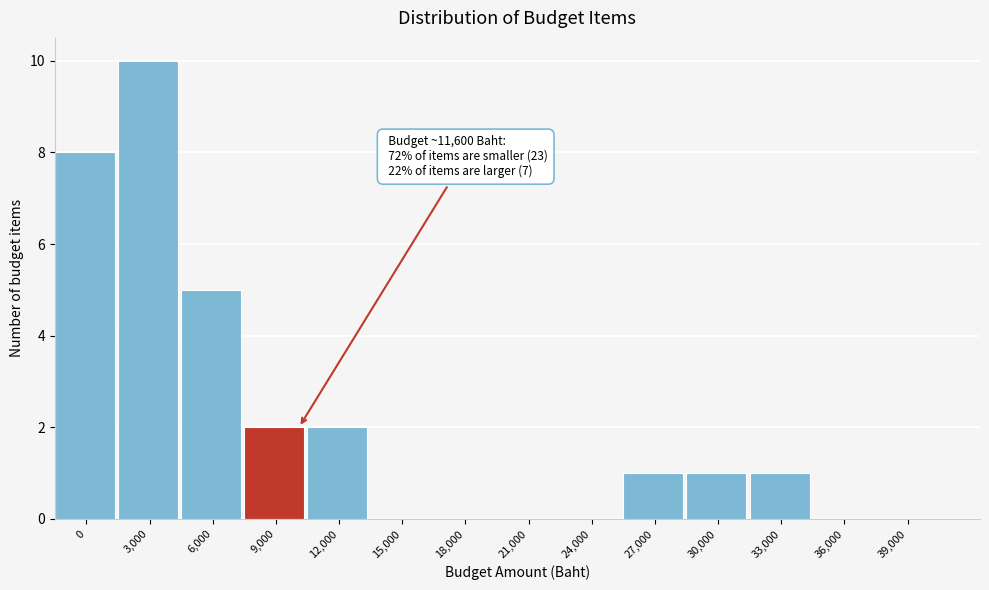

Reading left to right, transcribe all the data shown in this chart.

0=8	3,000=10	6,000=5	9,000=2	12,000=2	15,000=0	18,000=0	21,000=0	24,000=0	27,000=1	30,000=1	33,000=1	36,000=0	39,000=0